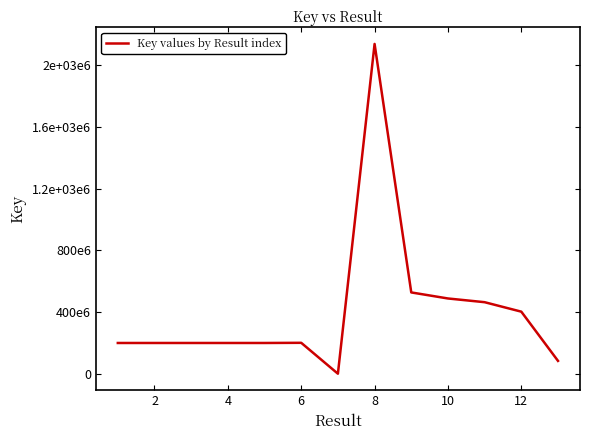

Does the chart have visible grid lines?

No